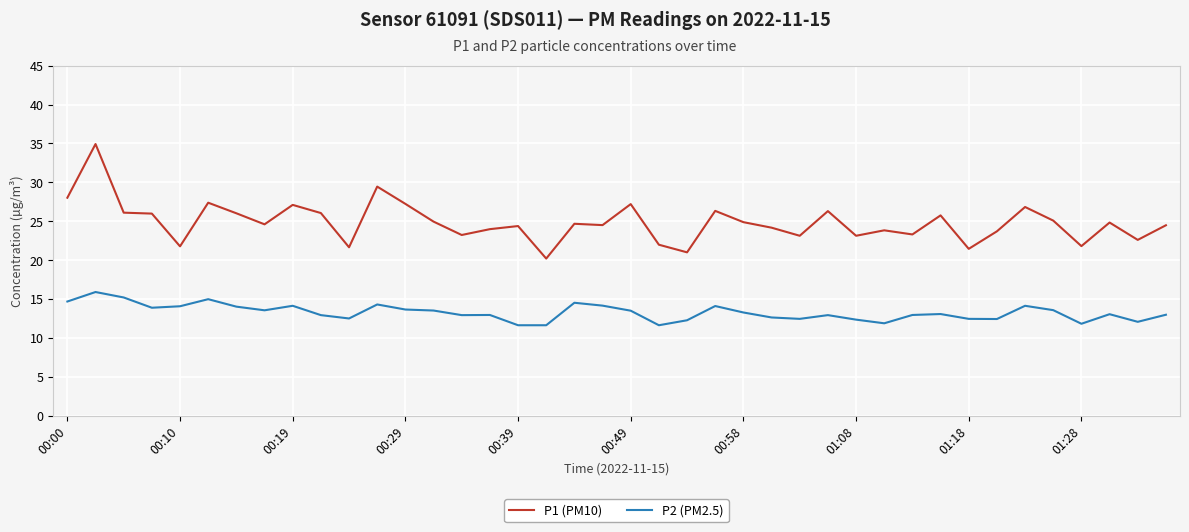

True or false: P1 (PM10) and P2 (PM2.5) intersect in this chart.

False